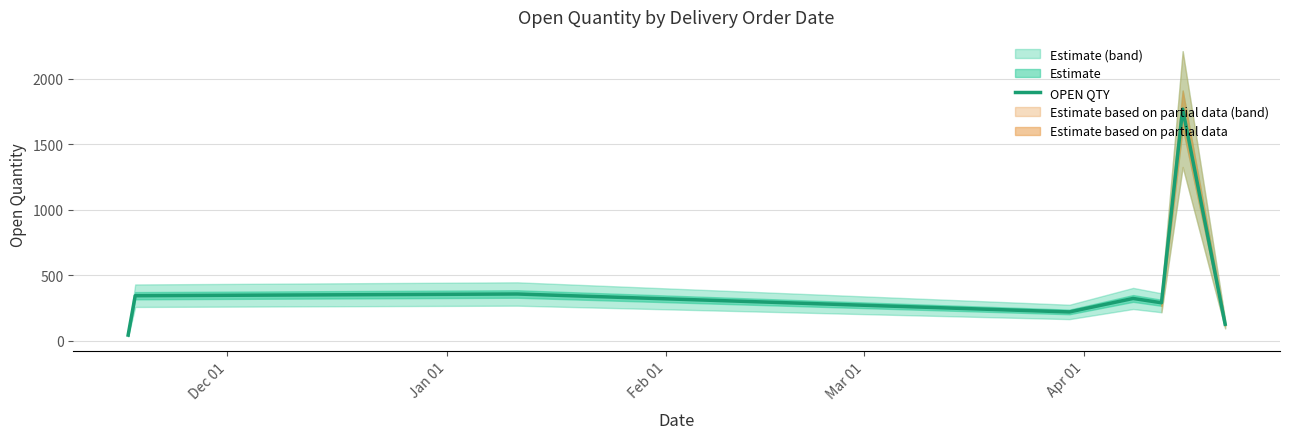

What is the value of the 1st point from the left?

43